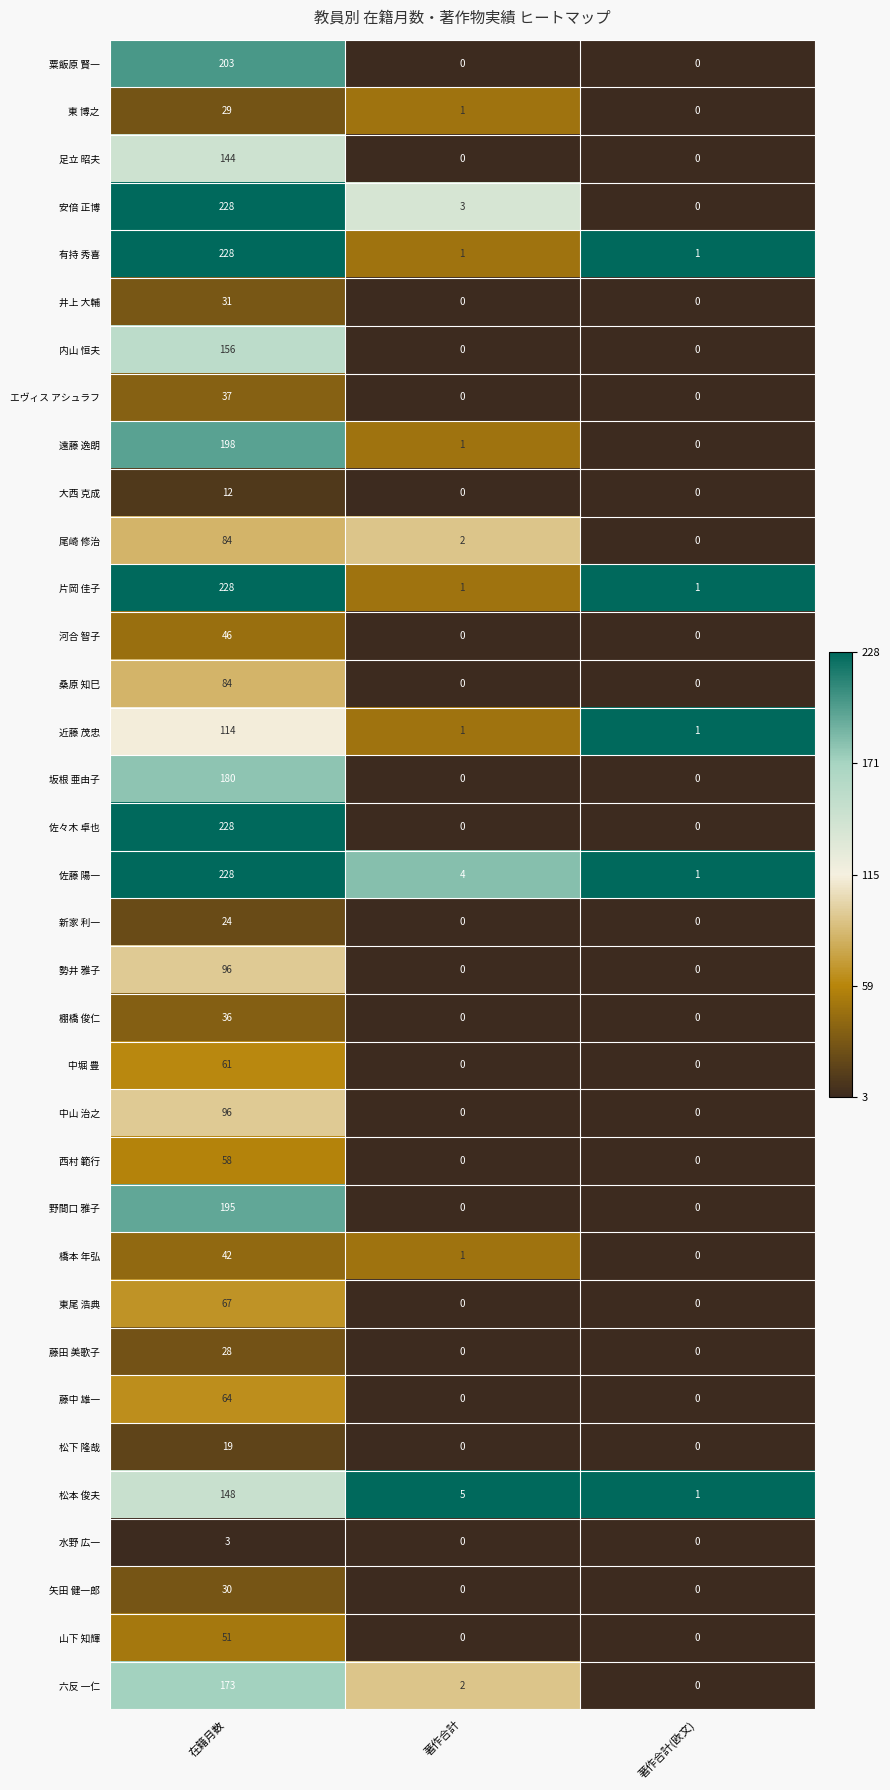

Where does the 尾崎 修治 series first go above 2?

在籍月数